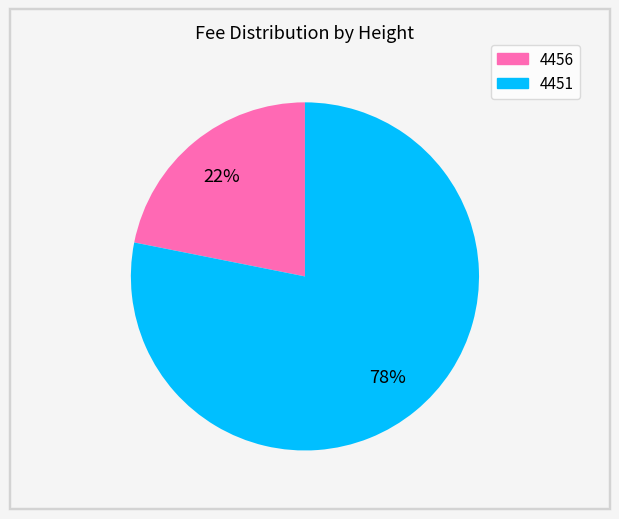

To the nearest percent, what is the difference between the largest and smallest slice percentages?

56%